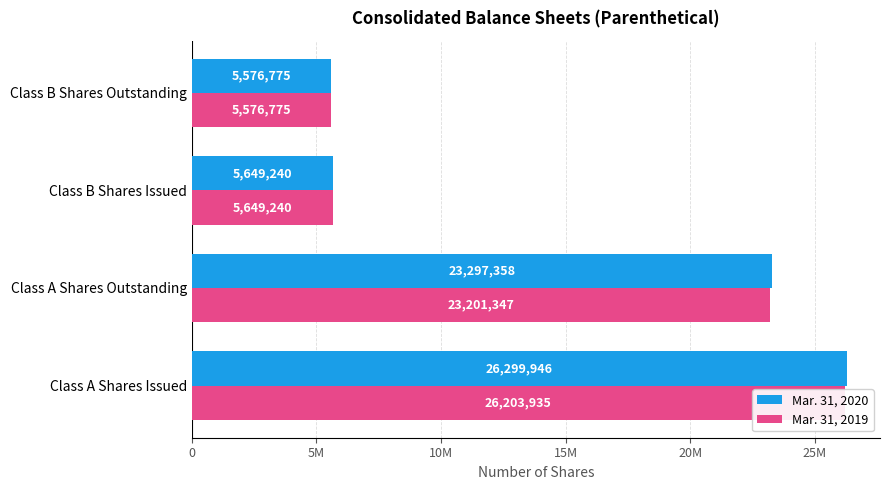

What are all the series names shown in the legend?

Mar. 31, 2020, Mar. 31, 2019